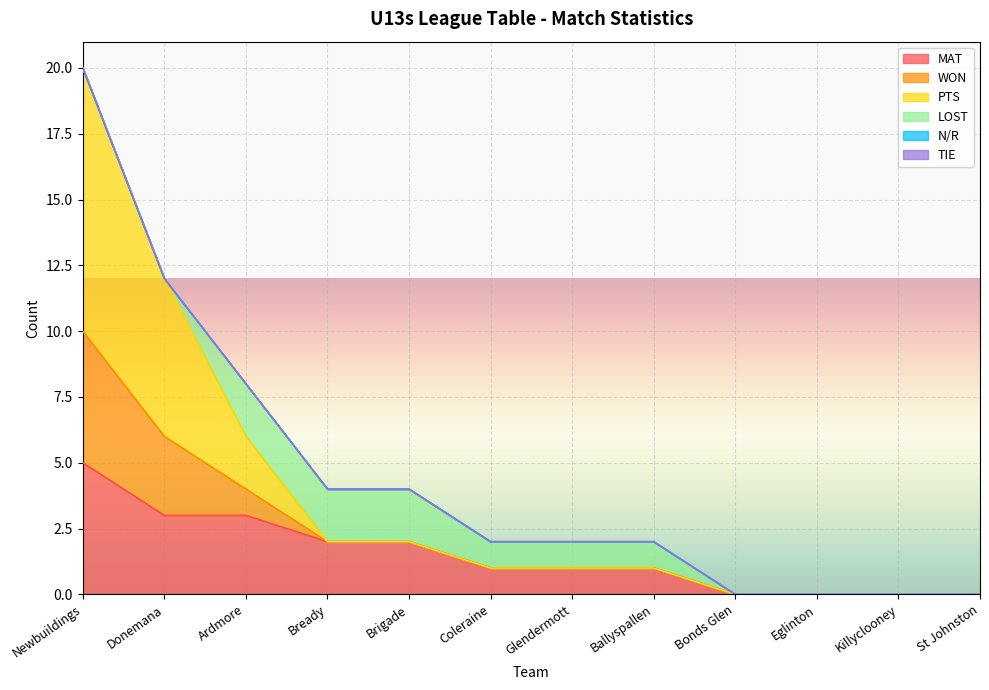

Is it true that MAT equals 0 at St Johnston?

True